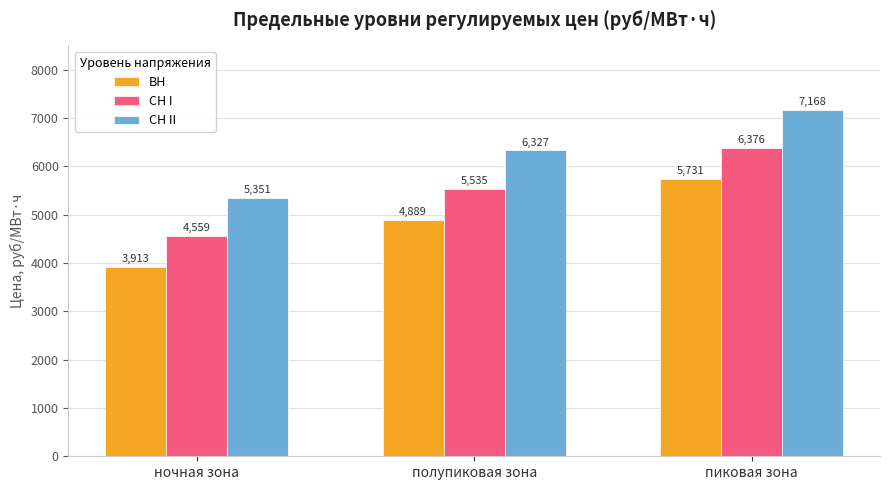

What is the lowest value of the ВН series?

3913.4